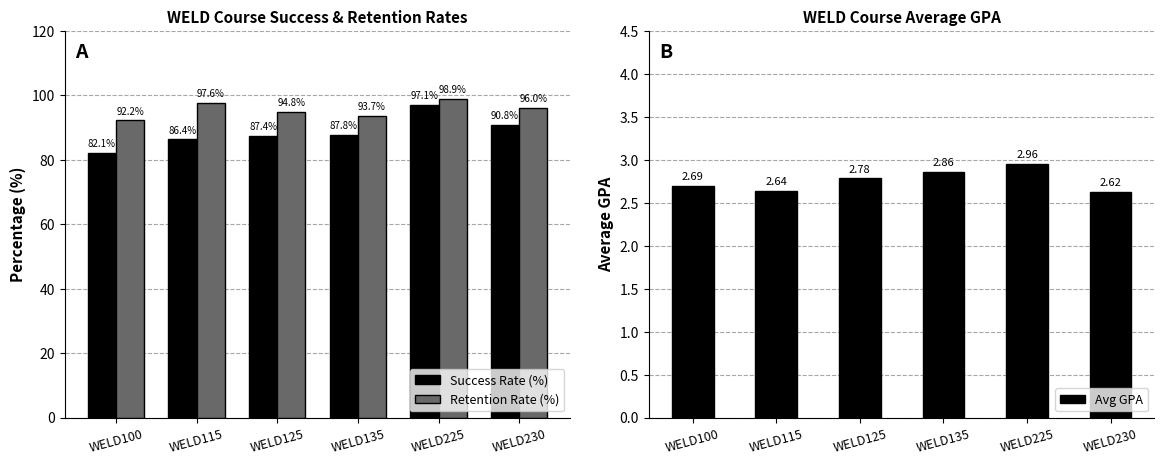

What is the sum of all Avg GPA values?

16.5